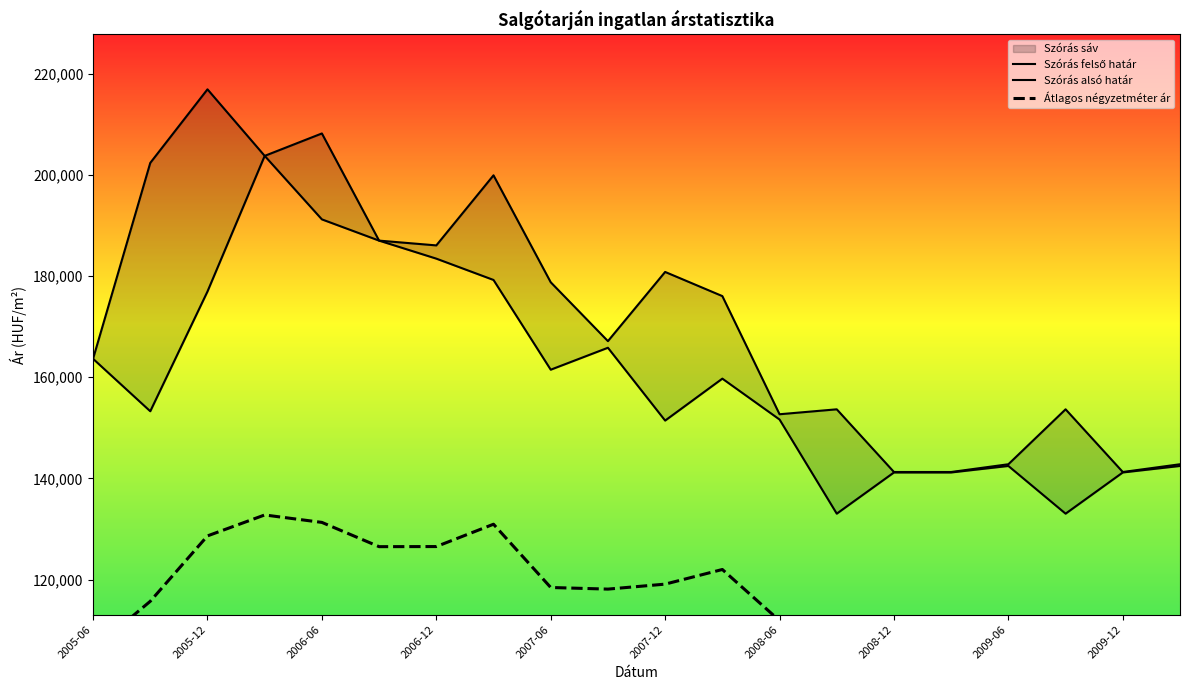

List the series in order of their peak value, highest first.

Szórás felső határ, Szórás alsó határ, Átlagos négyzetméter ár